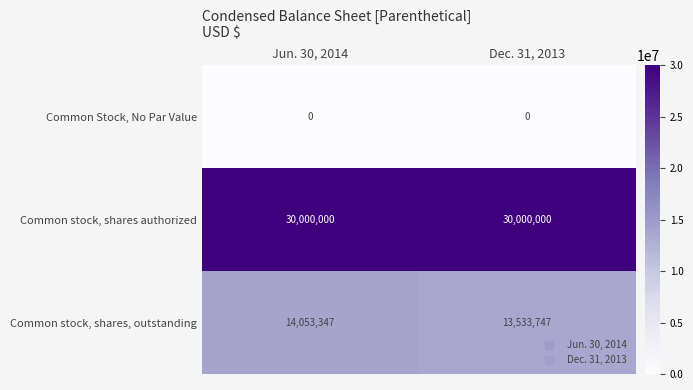

Reading left to right, extract all data points from this chart.

Common Stock, No Par Value: 0	0
Common stock, shares authorized: 30000000	30000000
Common stock, shares, outstanding: 14053347	13533747